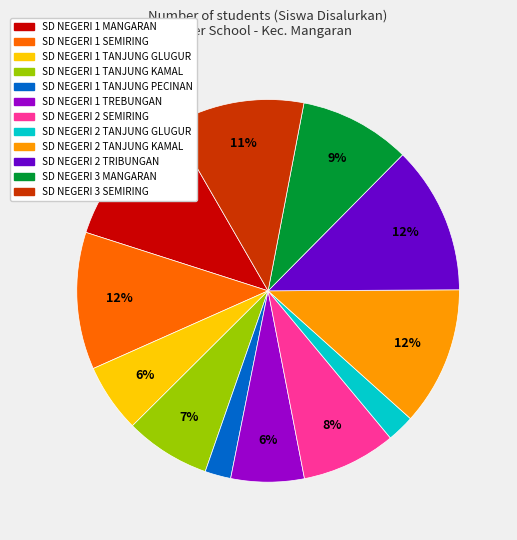

Which has a higher value, SD NEGERI 1 MANGARAN or SD NEGERI 1 TREBUNGAN?

SD NEGERI 1 MANGARAN